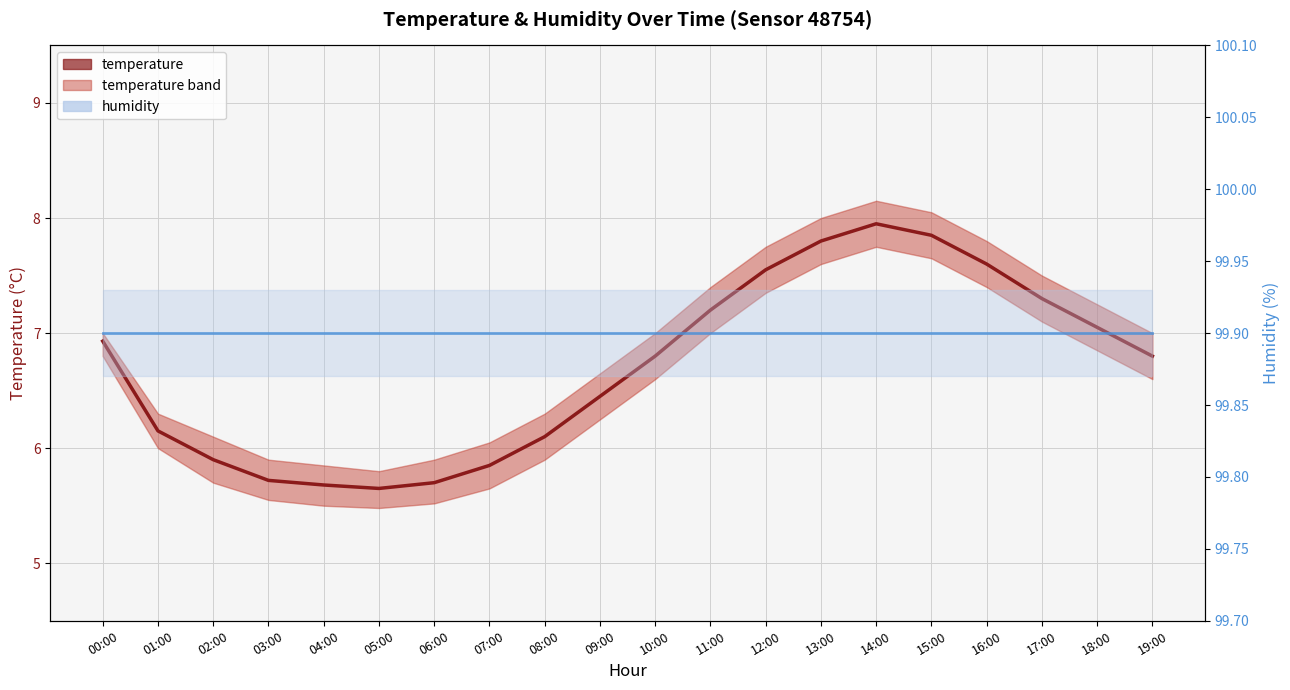

Where is the first local minimum for temperature?

05:00